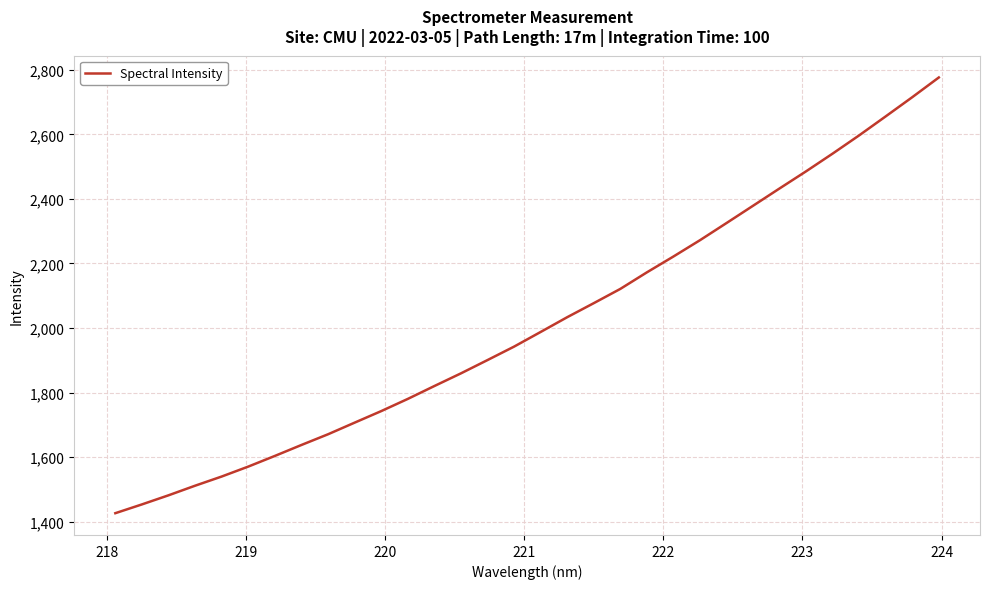

What is the minimum value shown in the chart?

1426.1